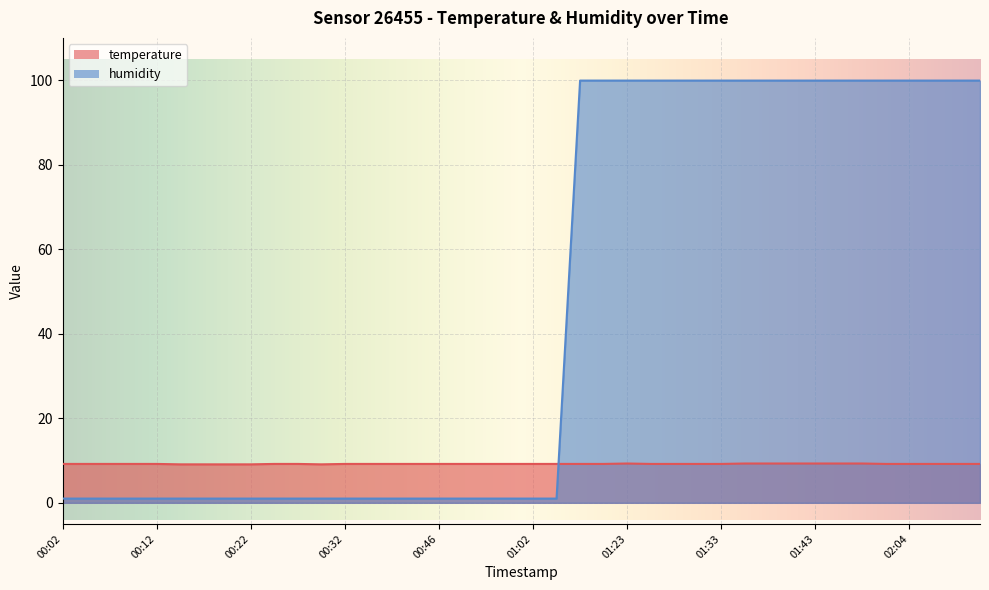

Reading left to right, extract all data points from this chart.

temperature: 00:02=9.2	00:04=9.2	00:07=9.2	00:09=9.2	00:12=9.2	00:14=9.1	00:17=9.1	00:20=9.1	00:22=9.1	00:25=9.2	00:27=9.2	00:30=9.1	00:32=9.2	00:35=9.2	00:37=9.2	00:43=9.2	00:46=9.2	00:48=9.2	00:54=9.2	01:00=9.2	01:02=9.2	01:05=9.2	01:14=9.2	01:17=9.2	01:23=9.3	01:26=9.2	01:28=9.2	01:31=9.2	01:33=9.2	01:36=9.3	01:38=9.3	01:41=9.3	01:43=9.3	01:49=9.3	01:52=9.3	01:55=9.2	02:04=9.2	02:10=9.2	02:16=9.2	02:19=9.2
humidity: 00:02=1.0	00:04=1.0	00:07=1.0	00:09=1.0	00:12=1.0	00:14=1.0	00:17=1.0	00:20=1.0	00:22=1.0	00:25=1.0	00:27=1.0	00:30=1.0	00:32=1.0	00:35=1.0	00:37=1.0	00:43=1.0	00:46=1.0	00:48=1.0	00:54=1.0	01:00=1.0	01:02=1.0	01:05=1.0	01:14=99.9	01:17=99.9	01:23=99.9	01:26=99.9	01:28=99.9	01:31=99.9	01:33=99.9	01:36=99.9	01:38=99.9	01:41=99.9	01:43=99.9	01:49=99.9	01:52=99.9	01:55=99.9	02:04=99.9	02:10=99.9	02:16=99.9	02:19=99.9